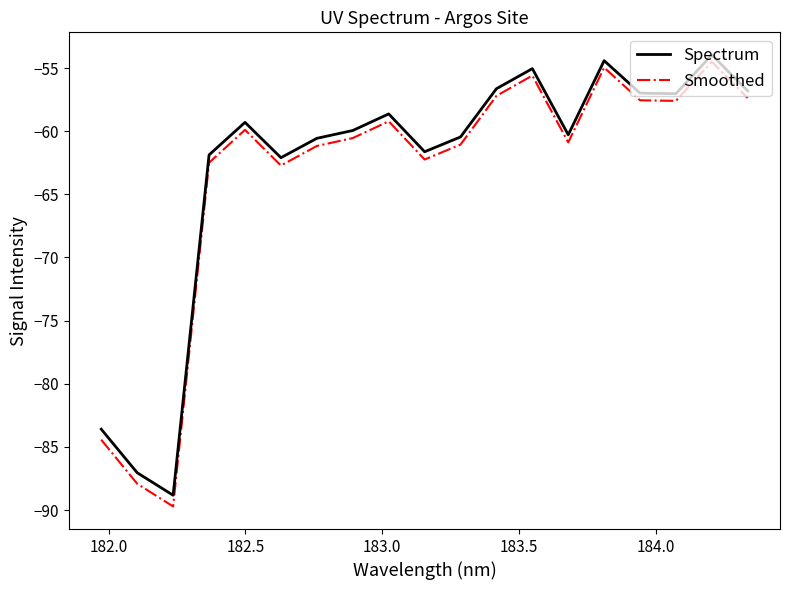

What is the difference between the maximum and second lowest values in the Spectrum series?

33.1